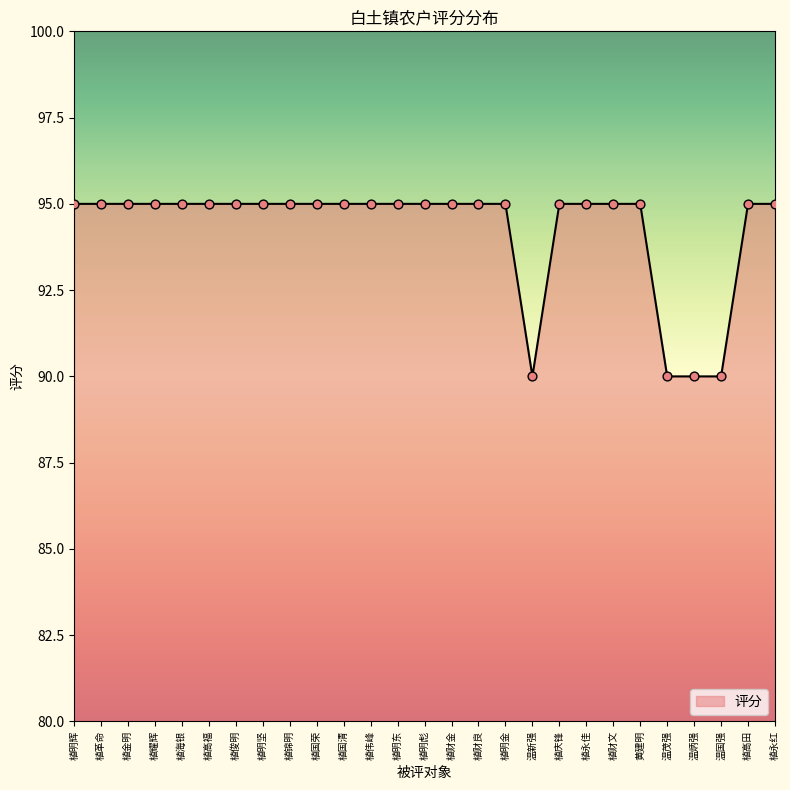

What is the ratio of the value at 植明彪 to the value at 植俊明?

1.0